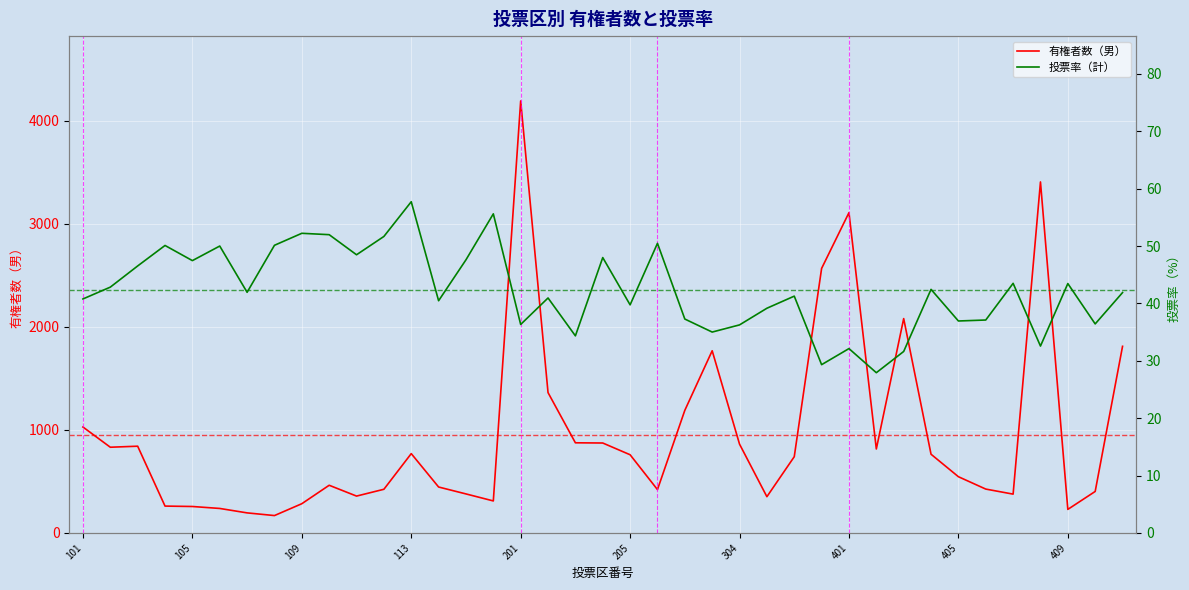

True or false: 投票率（計） and 有権者数（男） cross at least once.

False